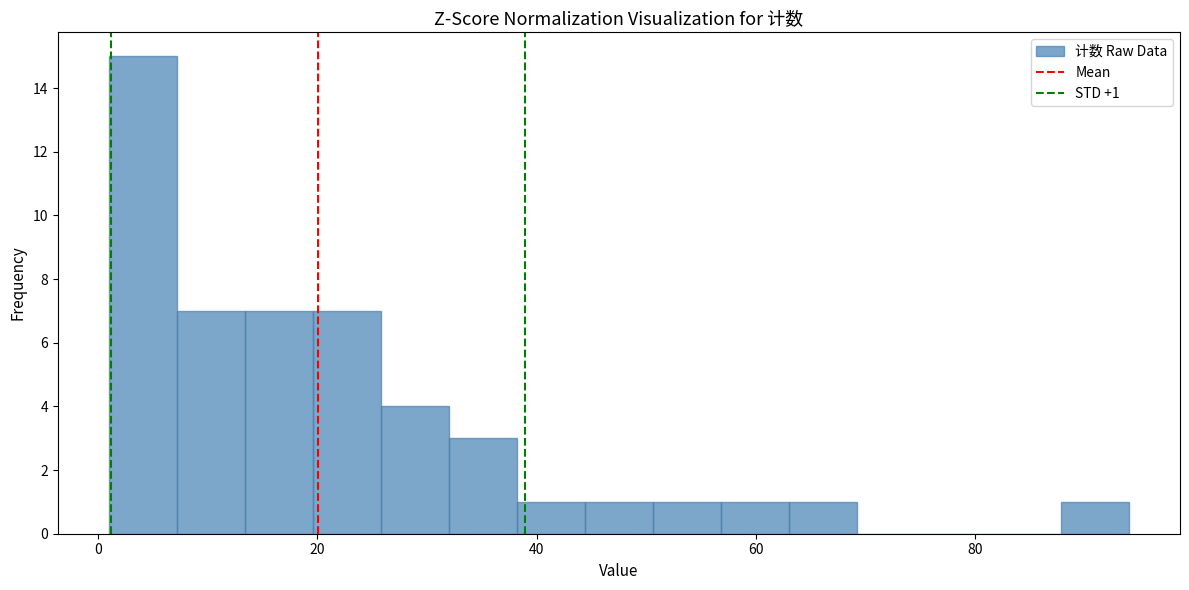

Read against the x-axis, roughly where is the centre of the tallest bar?

4